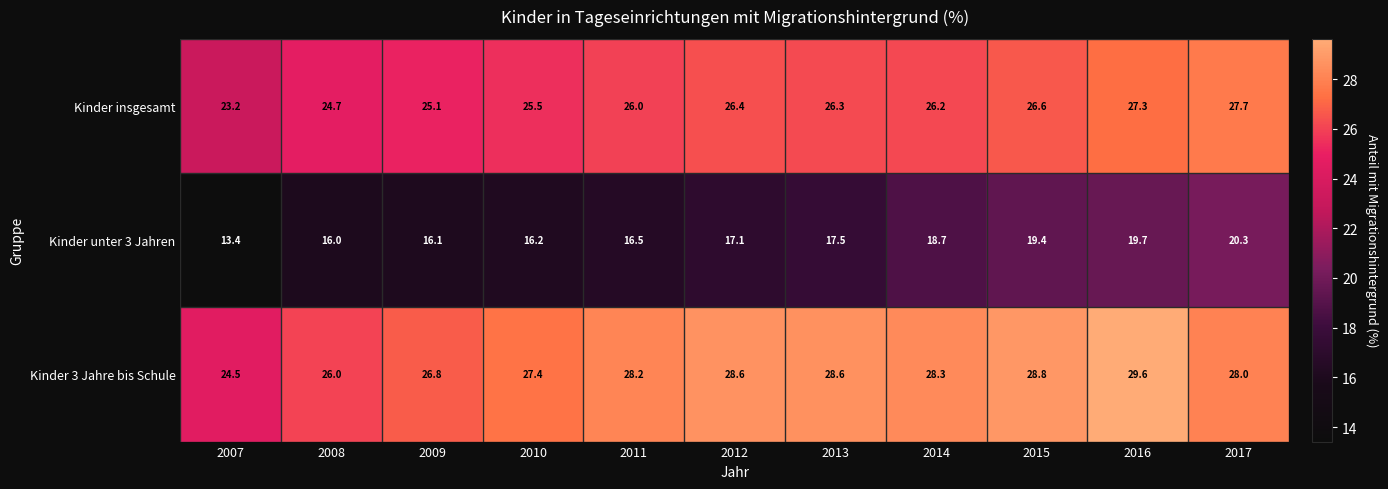

How many series are shown in this chart?

3